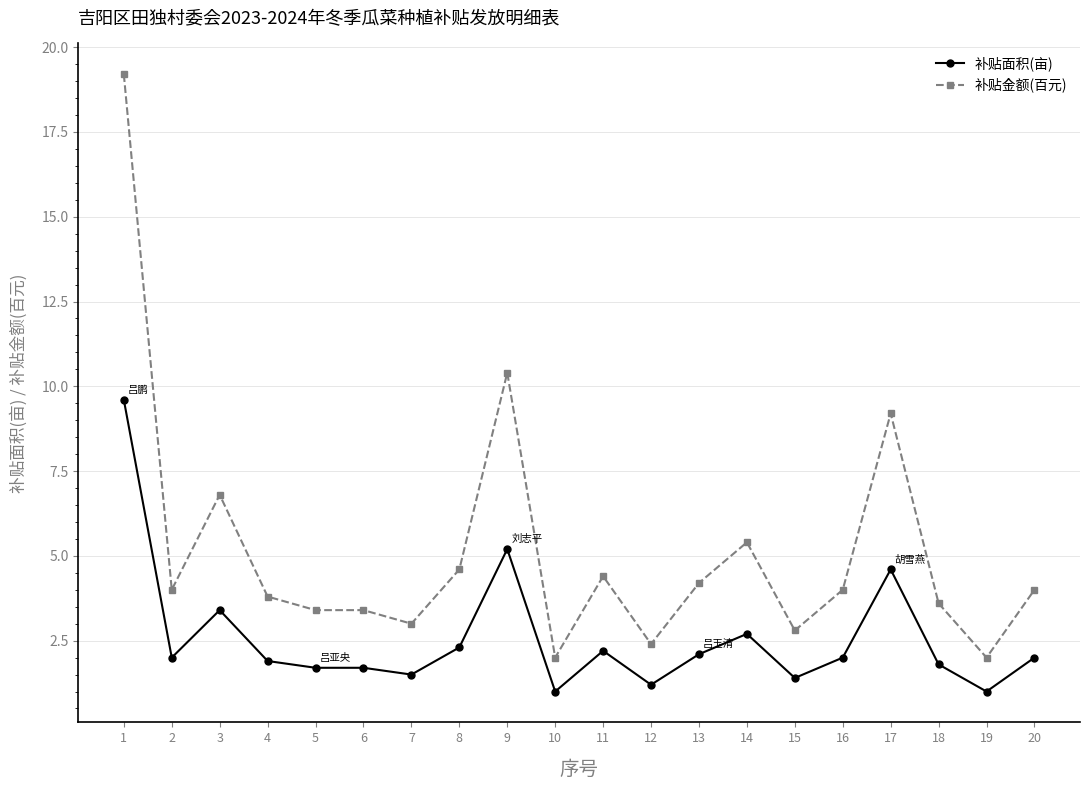

True or false: 补贴面积(亩) and 补贴金额(百元) intersect in this chart.

False